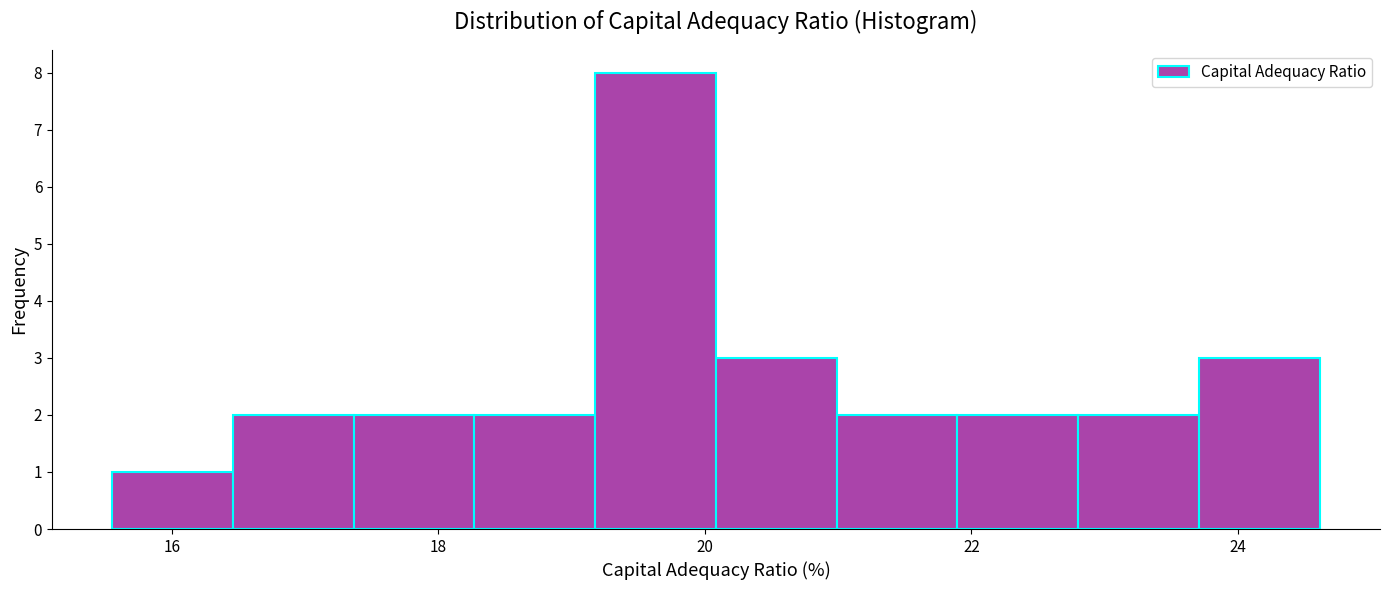

Reading left to right, transcribe this chart: for each bar, give the range it covers on the x-axis and its height. Neither the bar edges nor the heights are printed on the chart, so give them approximately, as read against the axes.

15.6 to 16.4: 1
16.4 to 17.4: 2
17.4 to 18.2: 2
18.2 to 19.2: 2
19.2 to 20.0: 8
20.0 to 21.0: 3
21.0 to 21.8: 2
21.8 to 22.8: 2
22.8 to 23.8: 2
23.8 to 24.6: 3